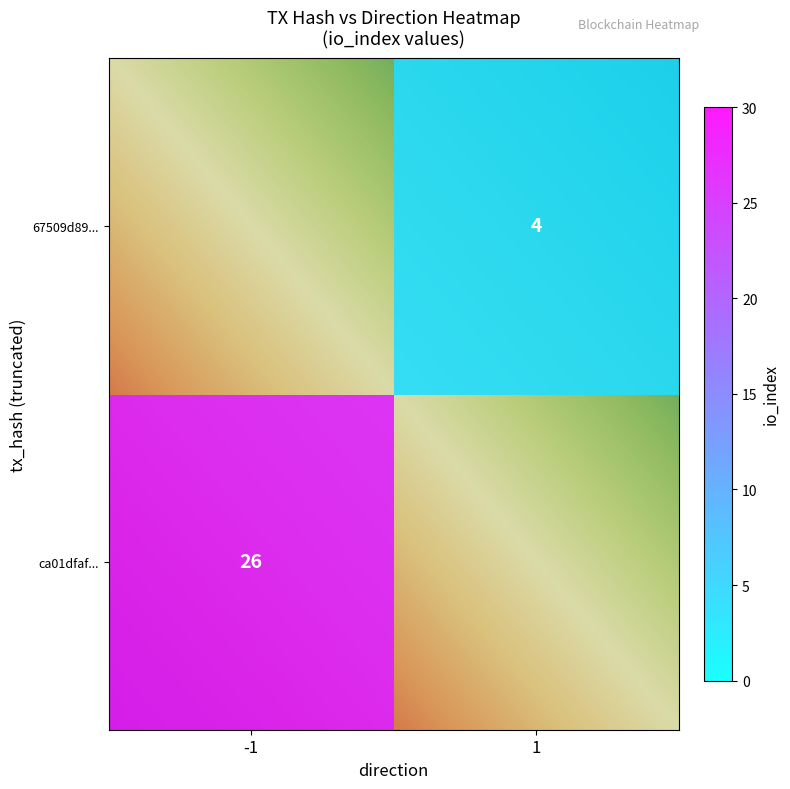

Between io_index and direction, which is larger?

io_index